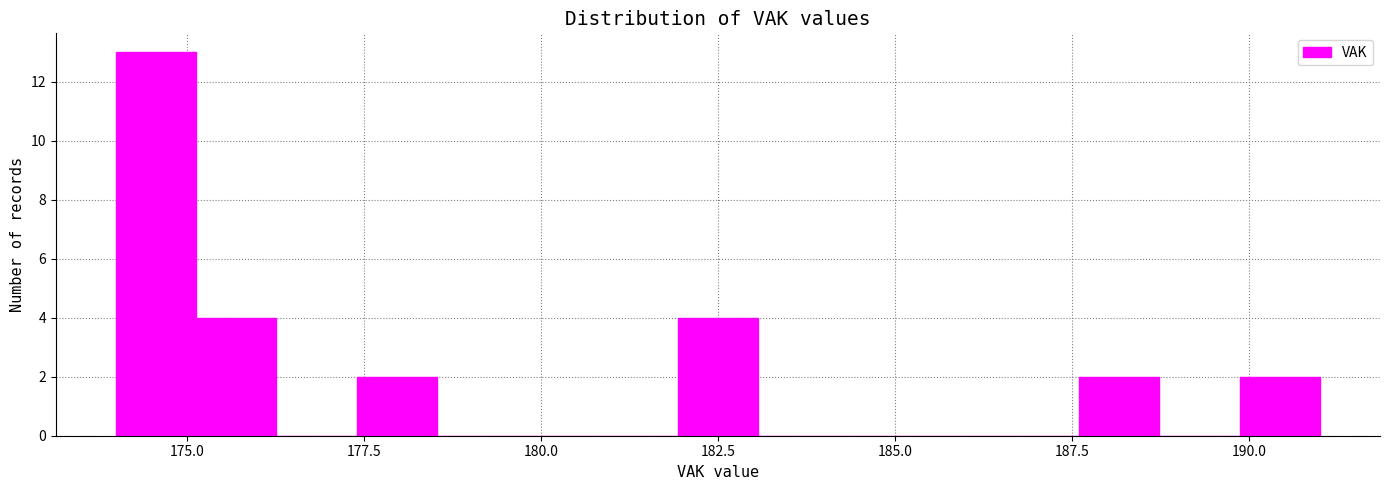

Around what value on the x-axis is the tallest bar? Give the approximate position of its centre, as read against the axis.

174.5